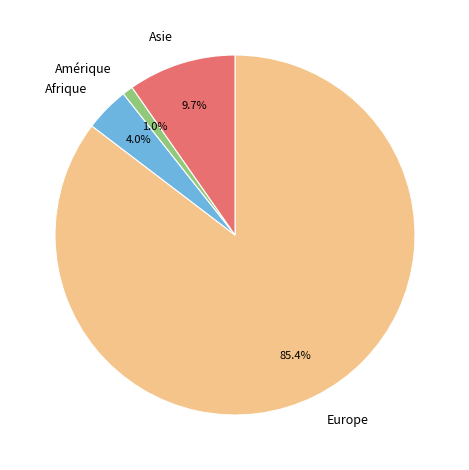

Does any single category account for the majority?

Yes